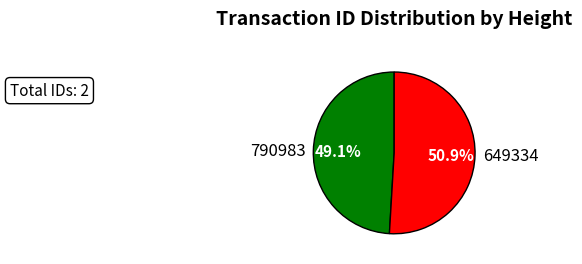

Rank the categories by value from lowest to highest.

790983, 649334